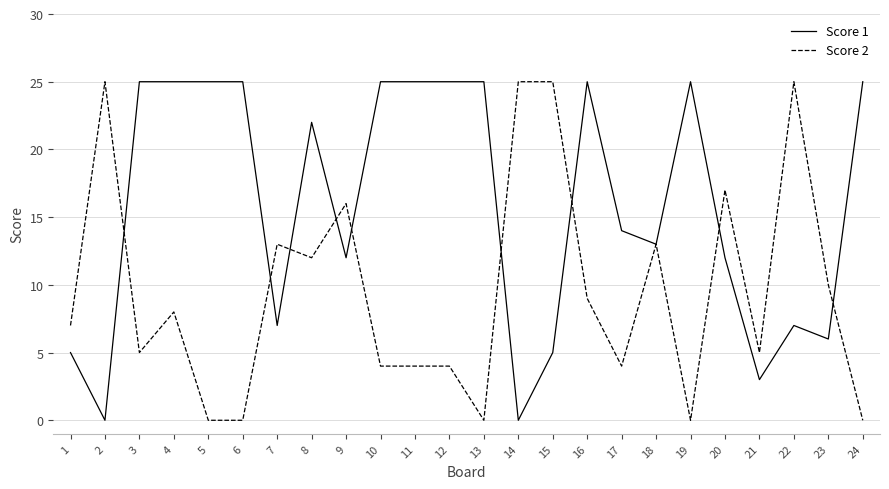

How many lines are shown in the chart?

2